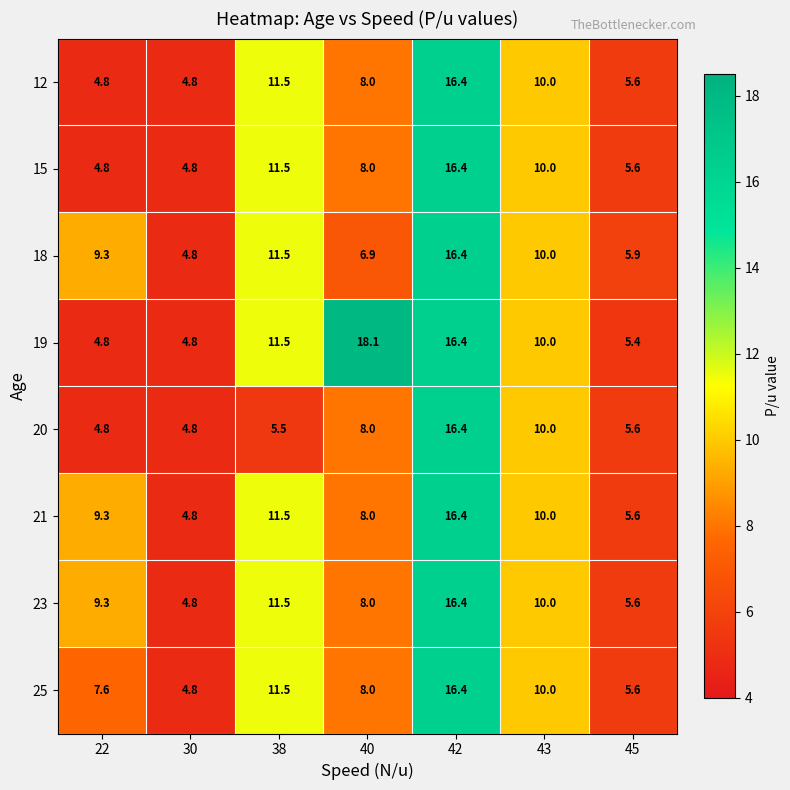

Read the 23 value at 45.

5.6